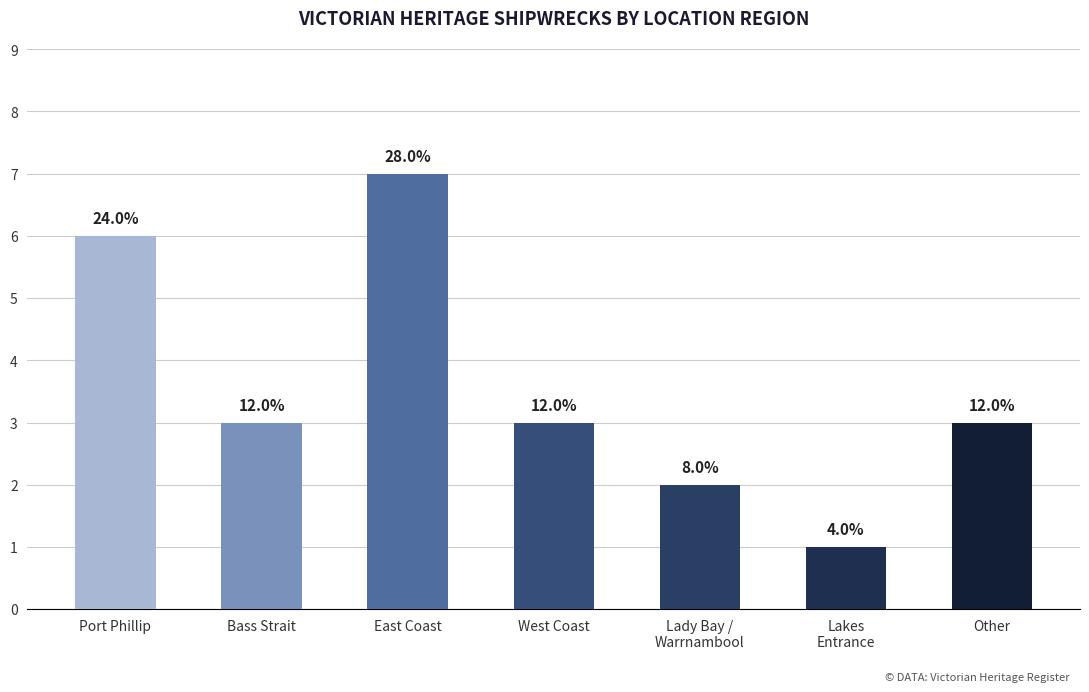

What is the change in value from Lady Bay /
Warrnambool to Other?

+1